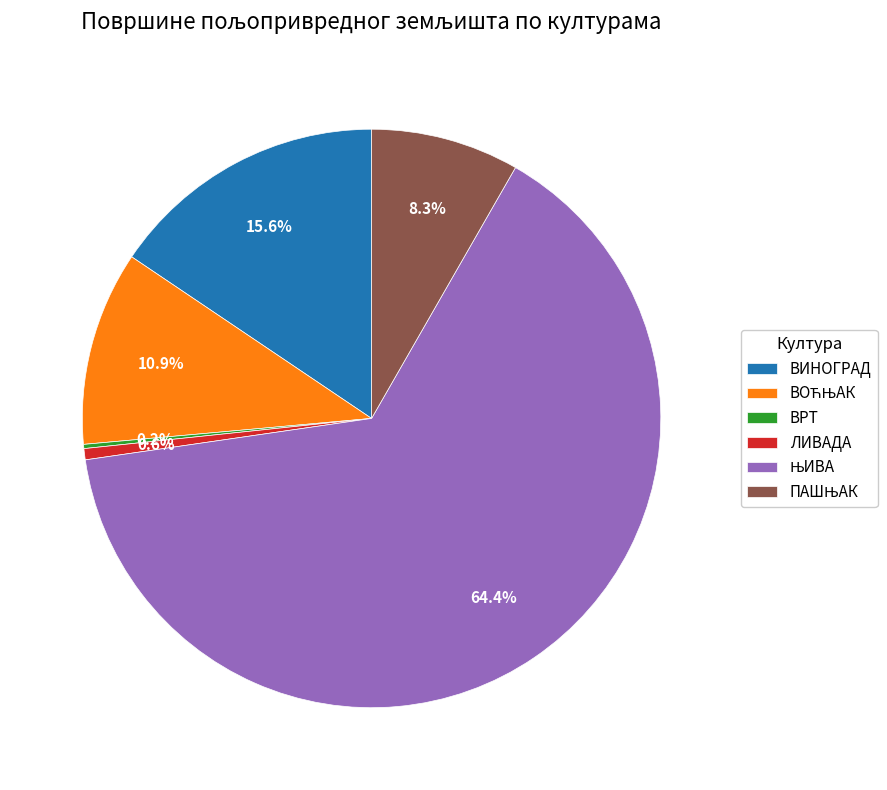

To the nearest percent, what is the difference between the largest and smallest slice percentages?

64%